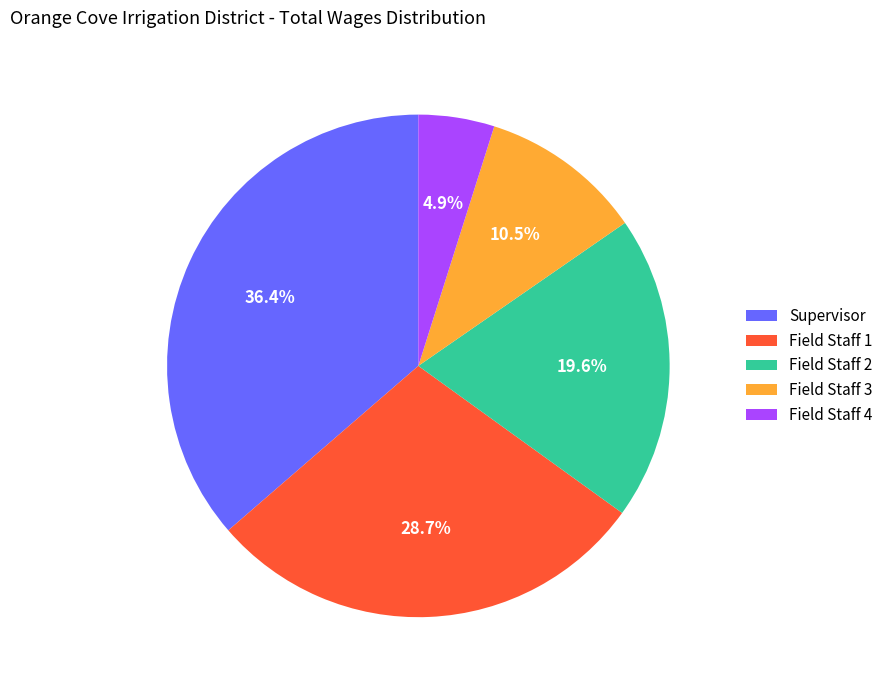

Is the sum of Field Staff 1 and Field Staff 2 greater than half?

No